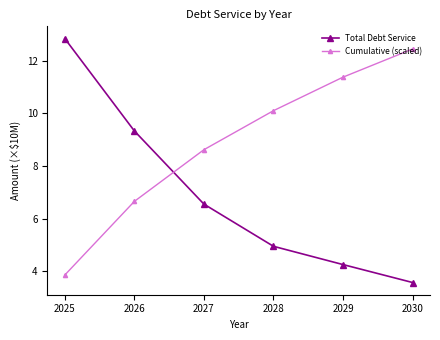

What is the average value of the Total Debt Service series?

6.9